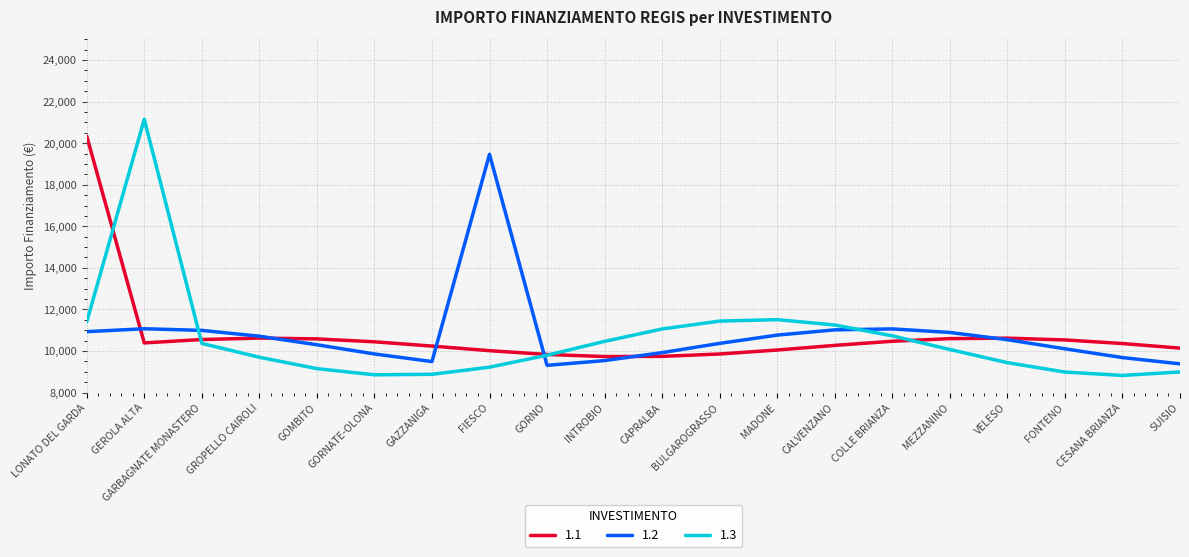

True or false: 1.2 has a value of 16173 at MEZZANINO.

False